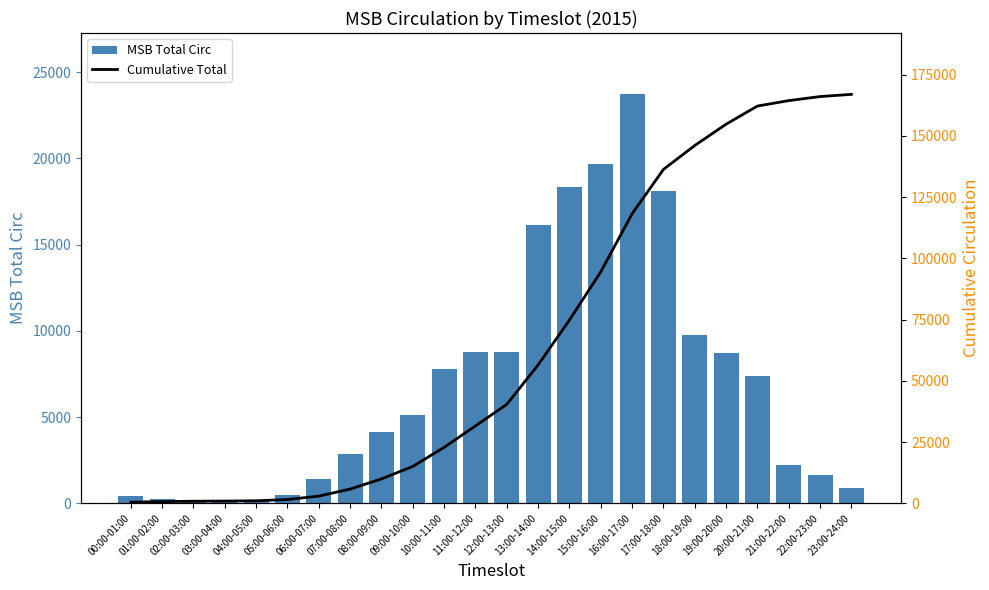

Rank the series by their average value, from highest to lowest.

Cumulative Total, MSB Total Circ